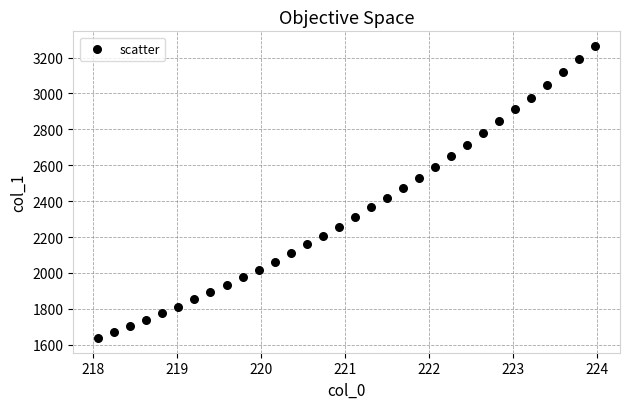

What is the range of X values (max minus min)?

5.9